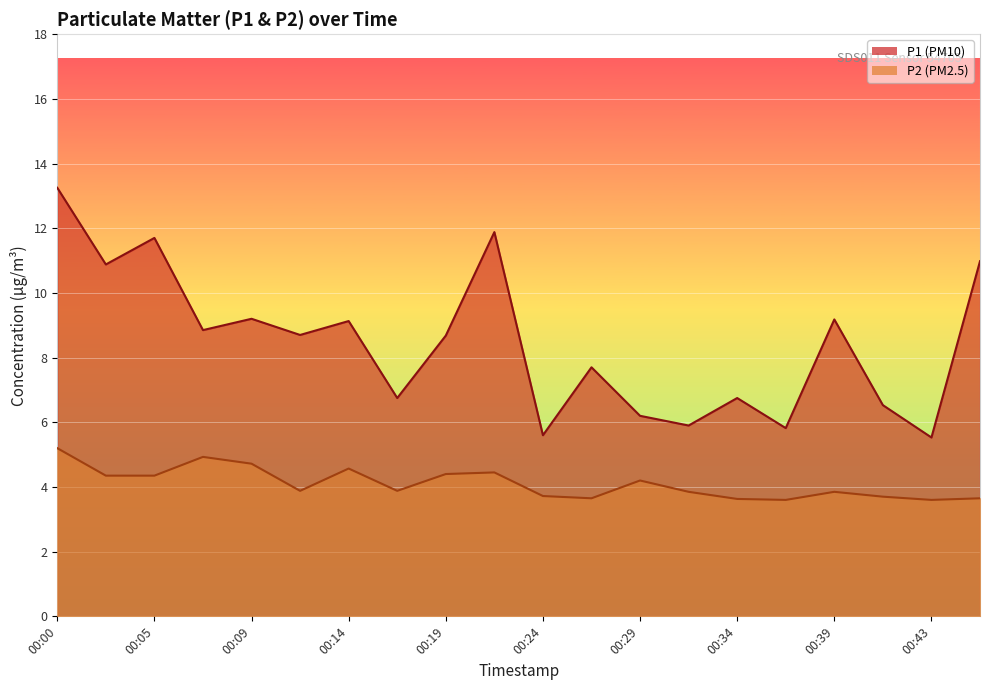

What is the average value of the P1 series?

8.5